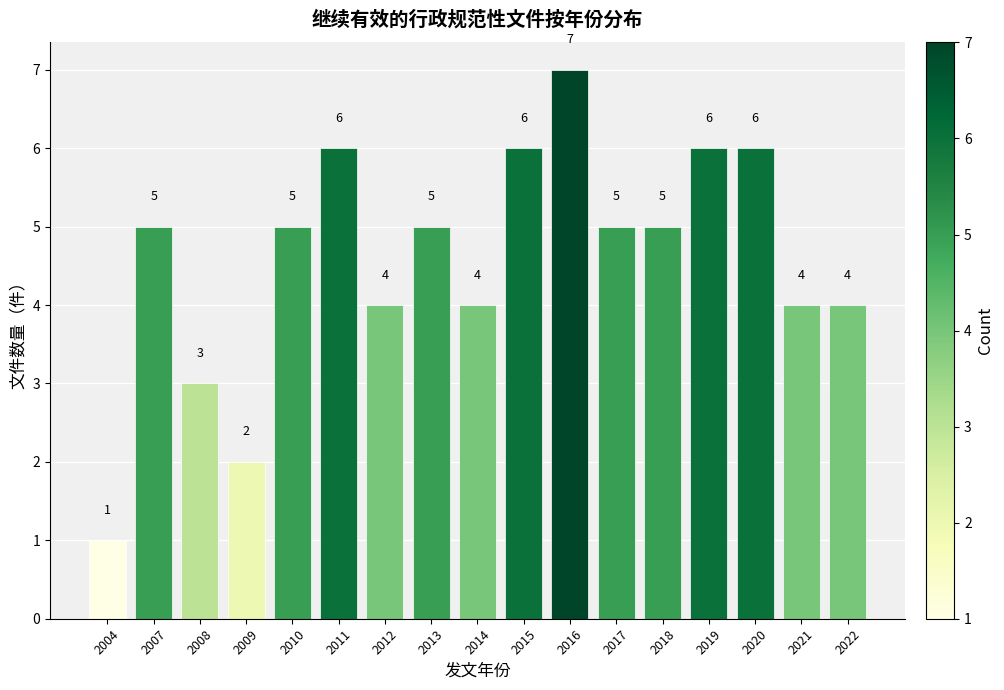

Reading left to right, transcribe all the data shown in this chart.

1	5	3	2	5	6	4	5	4	6	7	5	5	6	6	4	4